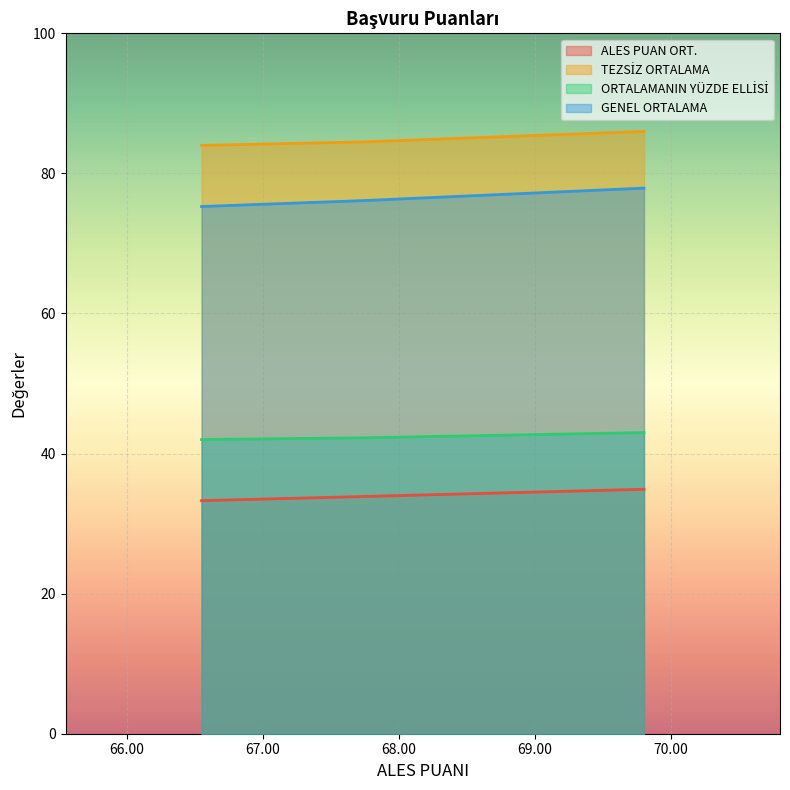

What is the average value of the ORTALAMANIN YÜZDE ELLİSİ series?

42.4